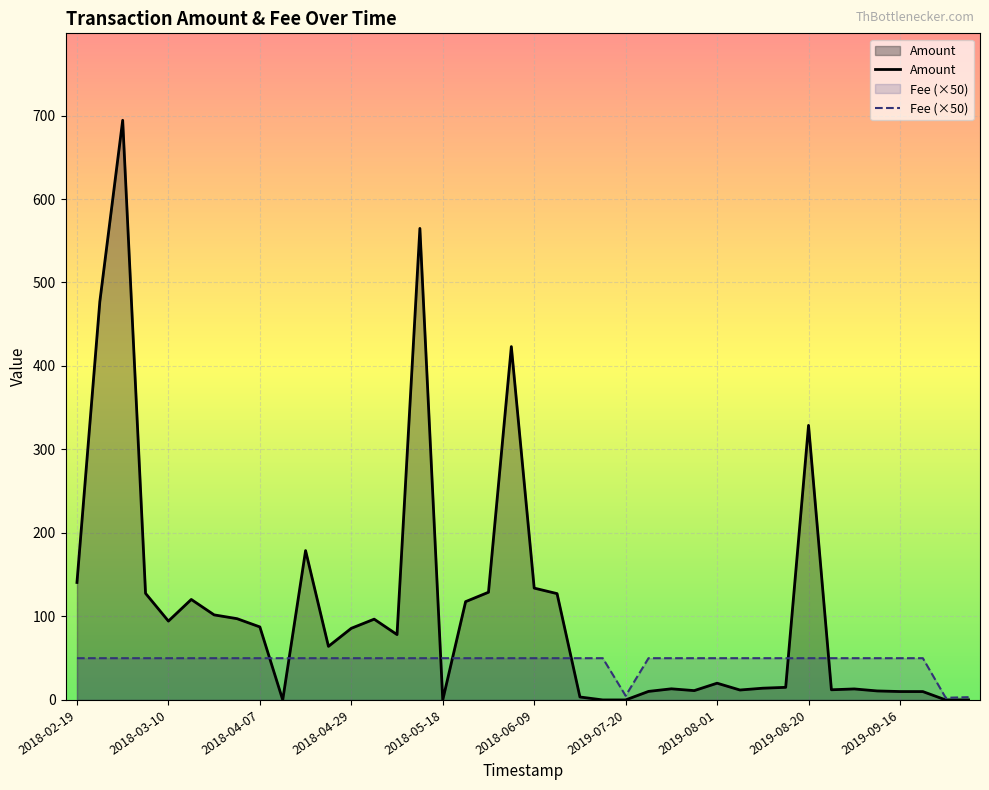

Is it true that Fee (×50) equals 4.6 at 39?

False